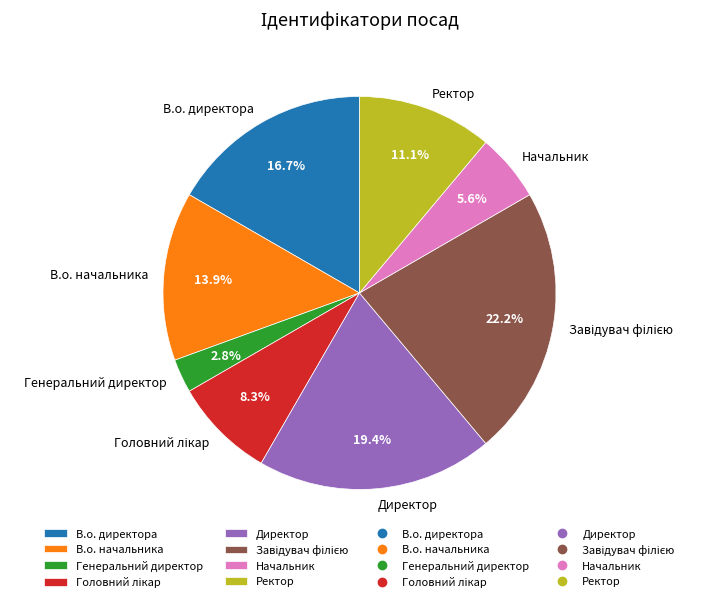

Which slice is the smallest?

Генеральний директор